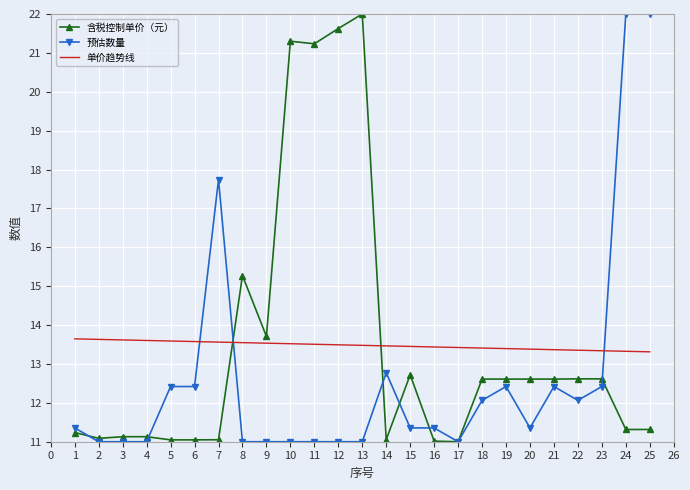

Between which two adjacent categories do 单价趋势线 and 含税控制单价（元） first intersect?

7 and 8